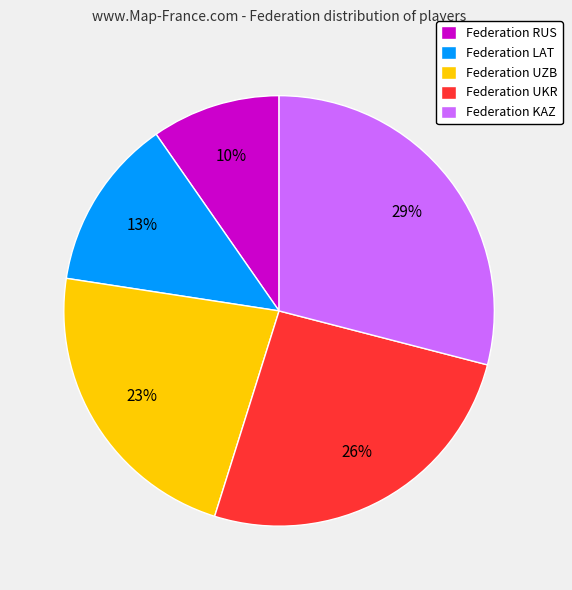

Approximately how many times larger is the value at Federation UKR compared to Federation LAT?

2.0